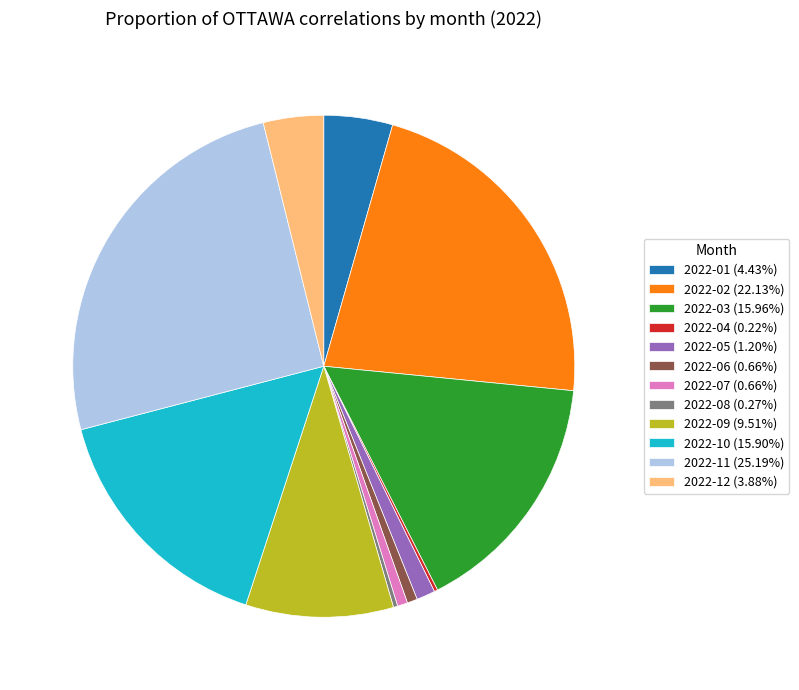

Is the sum of 2022-12 (3.88%) and 2022-06 (0.66%) greater than half?

No